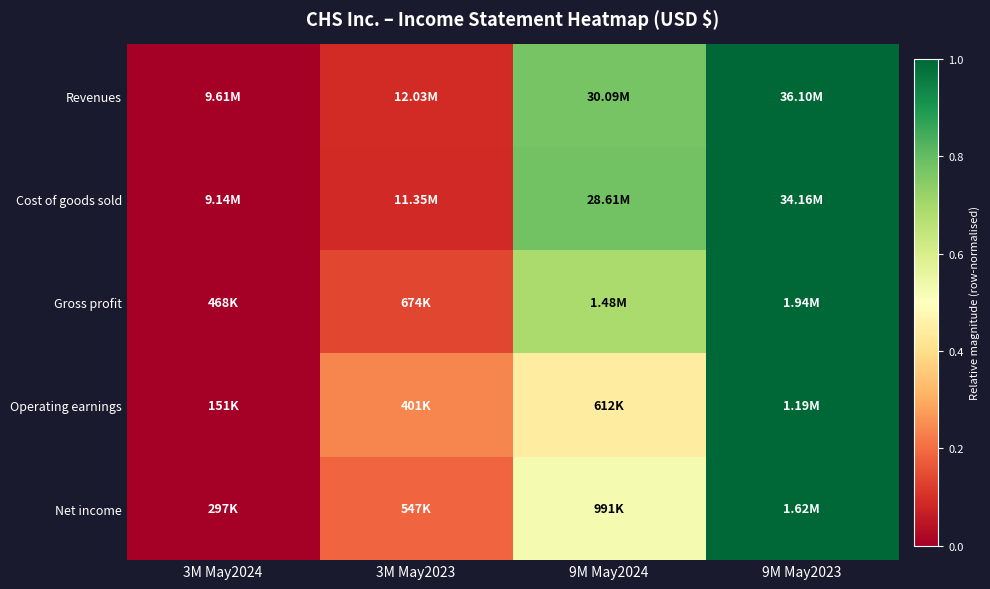

Between 9M May2024 and 9M May2023, which is larger?

9M May2023